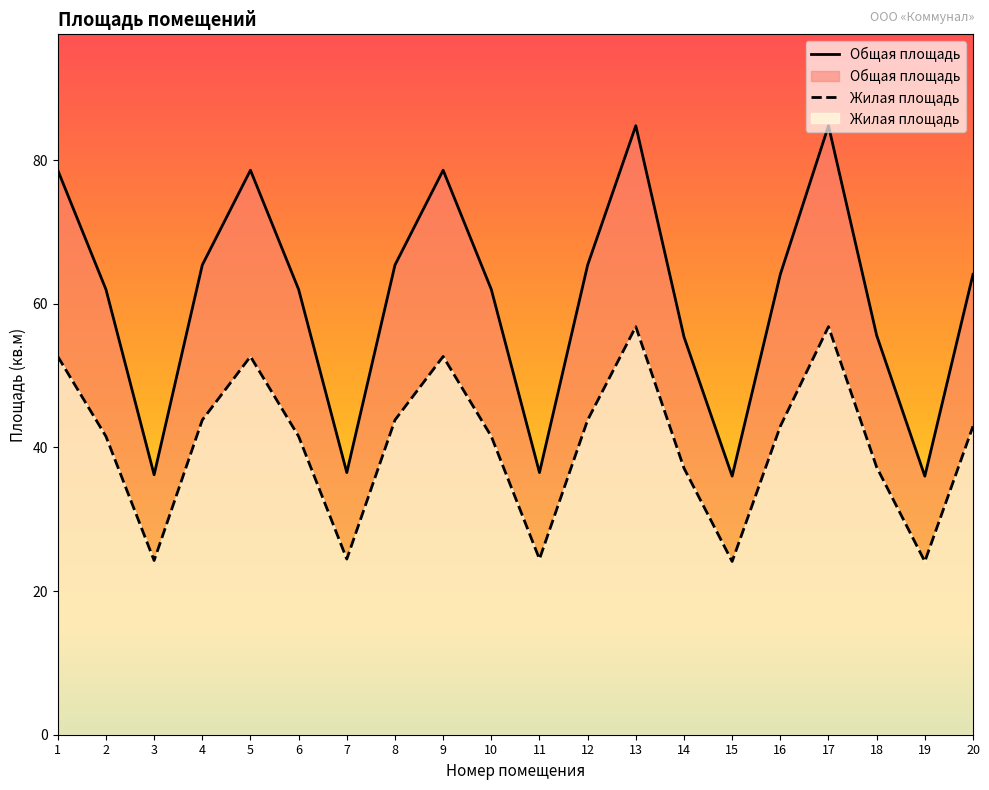

Rank the categories by Общая площадь value from lowest to highest.

15, 19, 3, 7, 11, 14, 18, 2, 6, 10, 16, 20, 4, 8, 12, 1, 5, 9, 13, 17